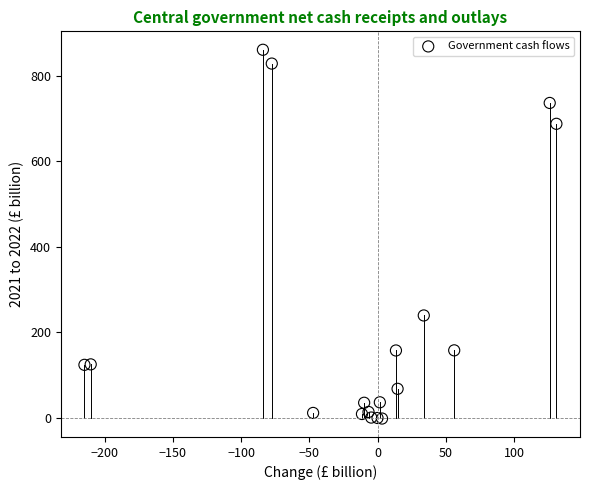

What Y value in the scatter plot is closest to 429?

238.8